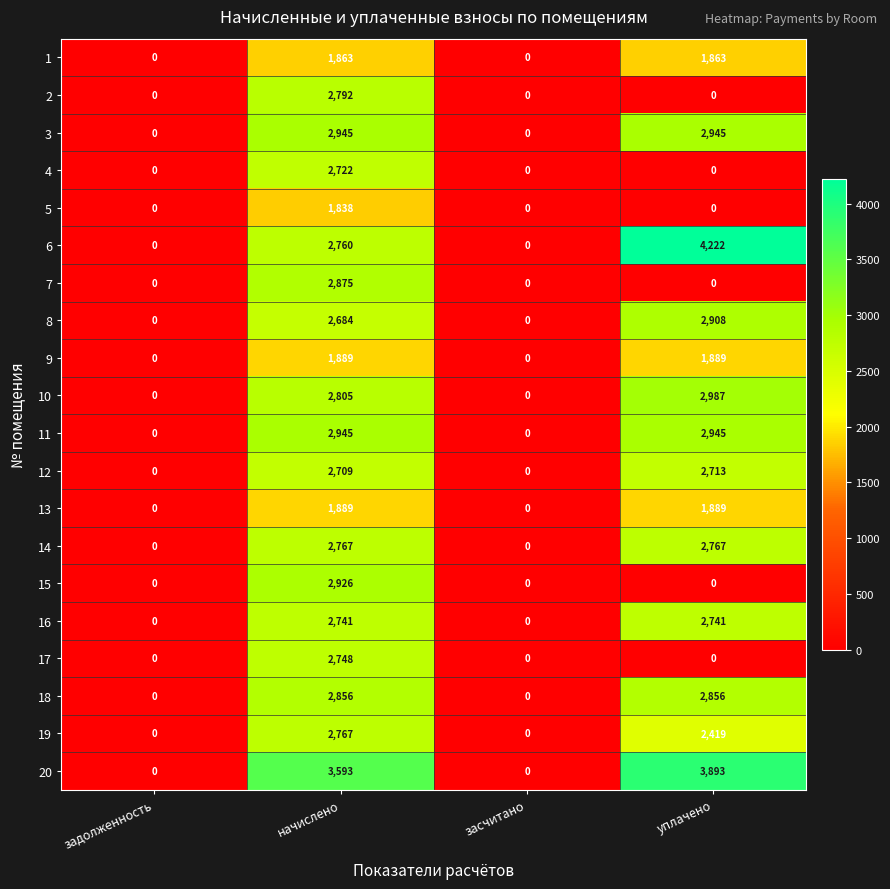

Is it true that 19 equals 0 at засчитано?

True